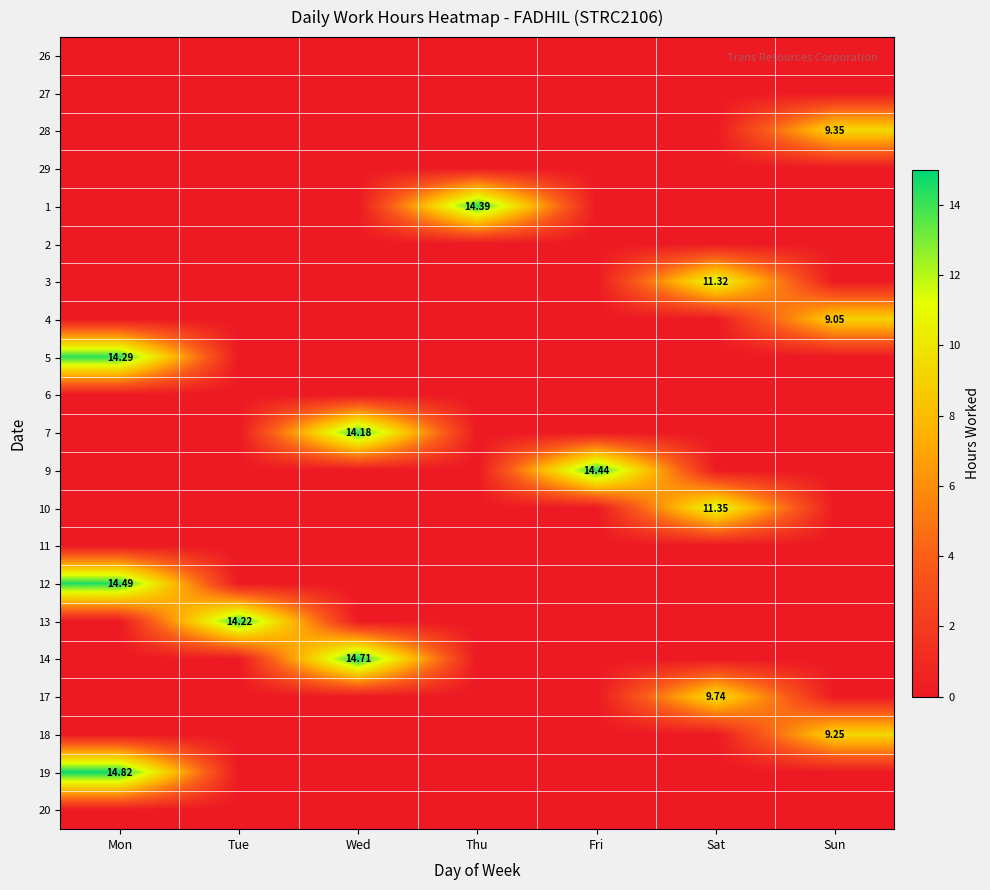

At which category is the sum across all series the highest?

Mon